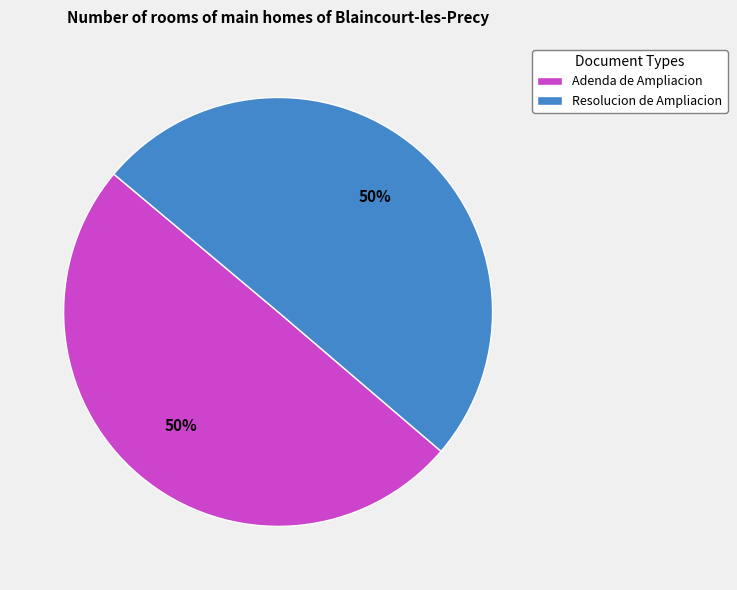

To the nearest percent, what is the average slice percentage?

50%